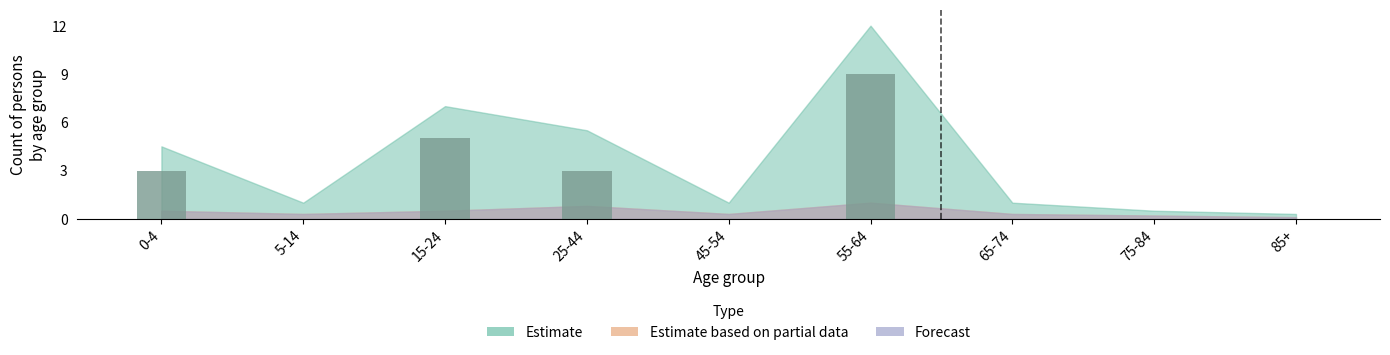

What is the maximum value shown in the chart?

9